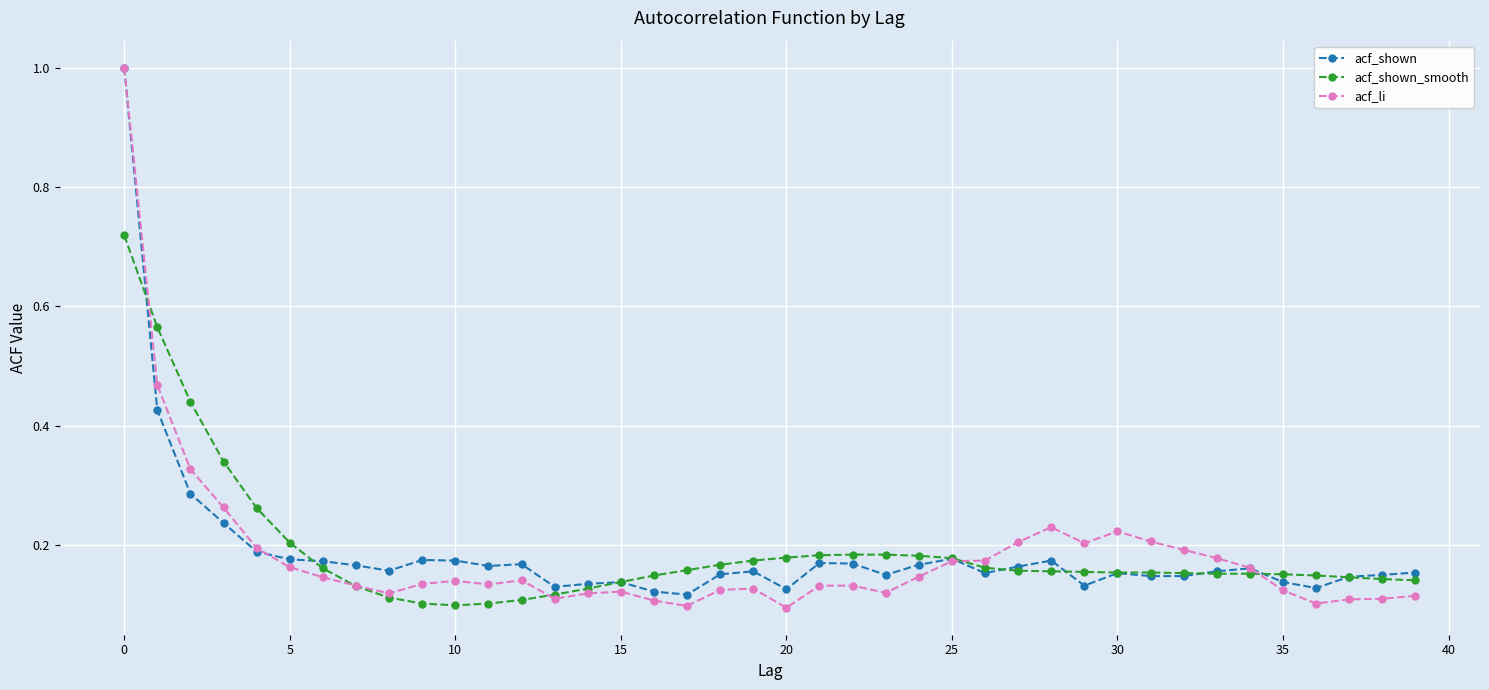

Which series has the largest range (max minus min)?

acf_li